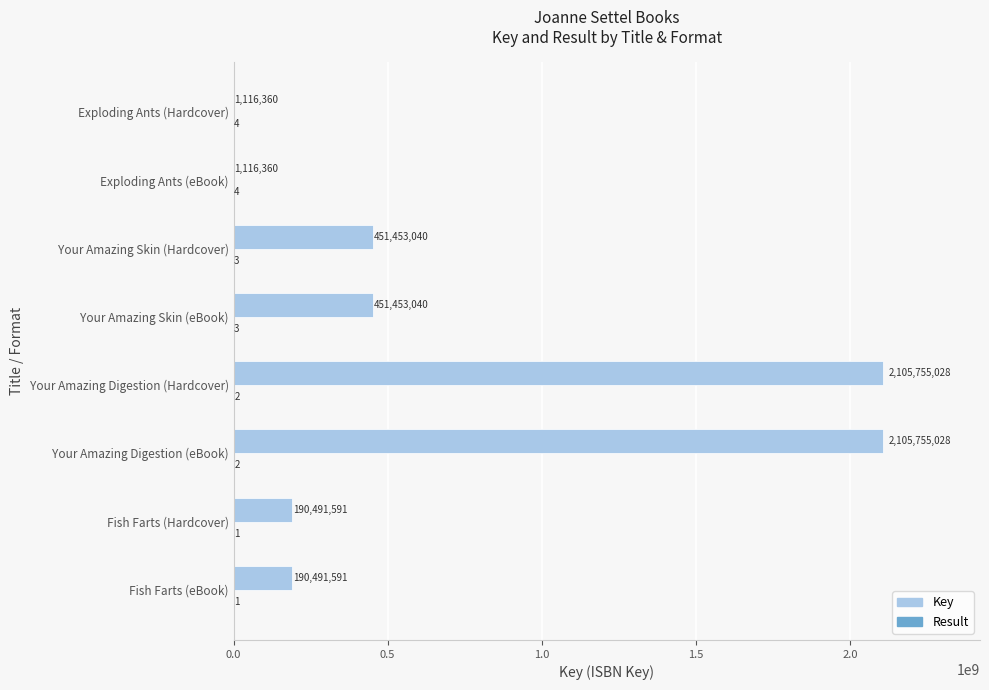

Which series changed the most between Your Amazing Skin (eBook) and Exploding Ants (eBook)?

Key